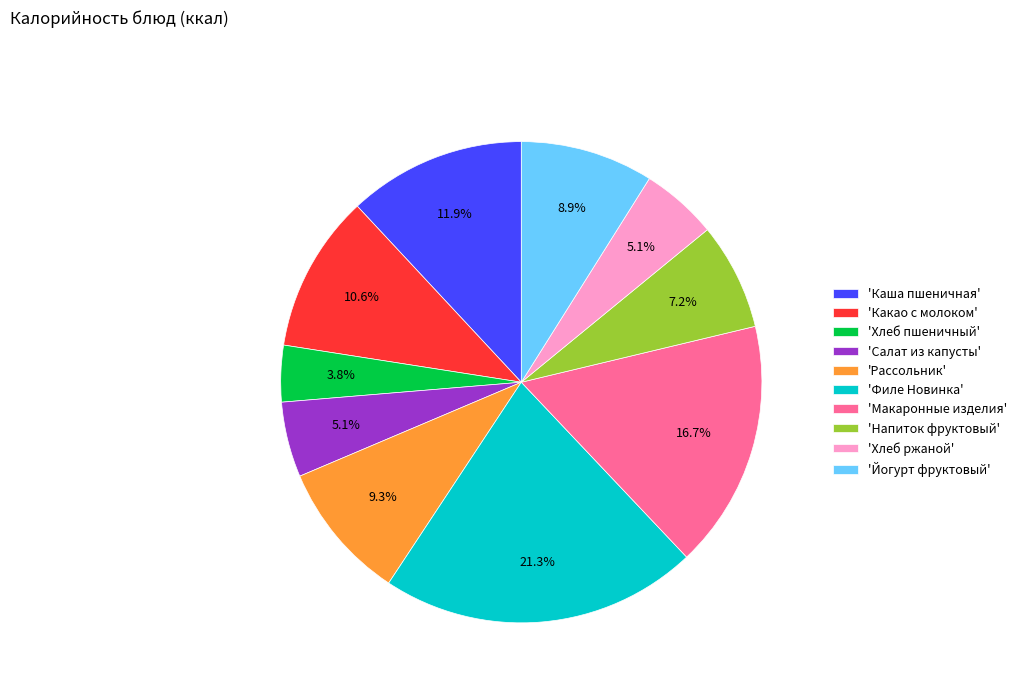

How much of the chart is everything except 'Йогурт фруктовый'?

91.1%